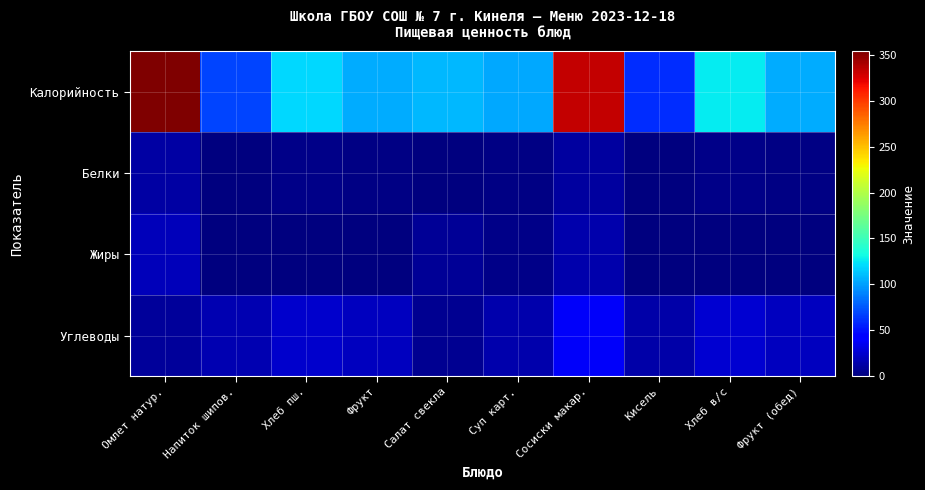

Reading left to right, list all the values displayed in this chart.

Калорийность: Омлет натур.=354.0	Напиток шипов.=68.0	Хлеб пш.=119.0	Фрукт=105.0	Салат свекла=109.0	Суп карт.=102.9	Сосиски макар.=332.0	Кисель=60.0	Хлеб в/с=126.0	Фрукт (обед)=105.0
Белки: Омлет натур.=11.6	Напиток шипов.=1.0	Хлеб пш.=3.0	Фрукт=2.0	Салат свекла=1.0	Суп карт.=2.4	Сосиски макар.=11.0	Кисель=1.2	Хлеб в/с=4.0	Фрукт (обед)=2.0
Жиры: Омлет натур.=19.1	Напиток шипов.=0.0	Хлеб пш.=0.0	Фрукт=0.0	Салат свекла=7.0	Суп карт.=3.3	Сосиски макар.=15.0	Кисель=0.0	Хлеб в/с=0.0	Фрукт (обед)=0.0
Углеводы: Омлет натур.=8.5	Напиток шипов.=16.0	Хлеб пш.=24.0	Фрукт=20.0	Салат свекла=6.0	Суп карт.=14.5	Сосиски макар.=38.0	Кисель=13.8	Хлеб в/с=25.0	Фрукт (обед)=20.0